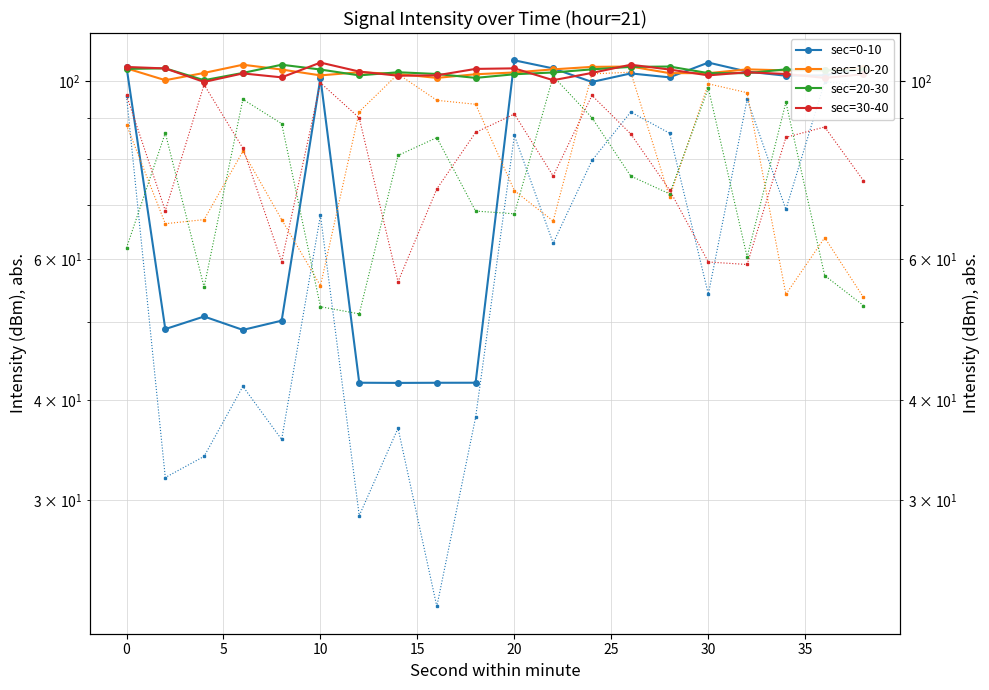

Rank the series at 2 from lowest to highest value.

sec=0-10, sec=10-20, sec=30-40, sec=20-30